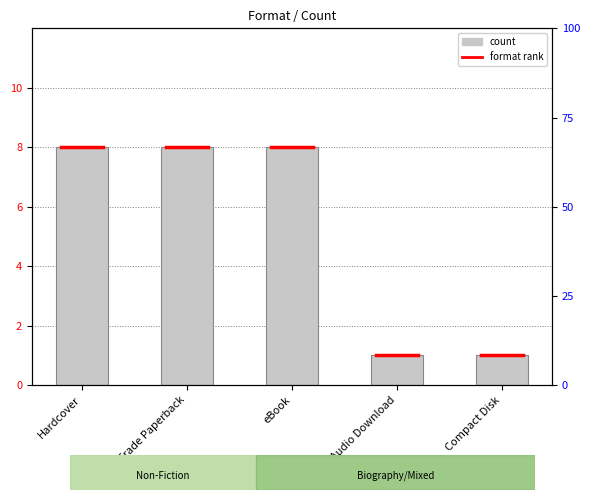

How many bars are there in total?

5